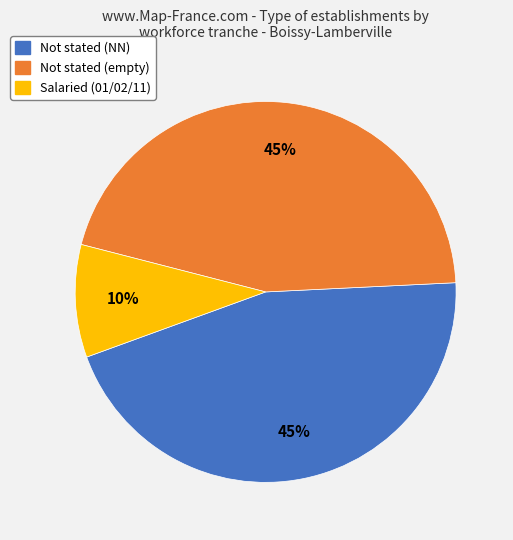

Is there any slice that represents more than half of the pie?

No